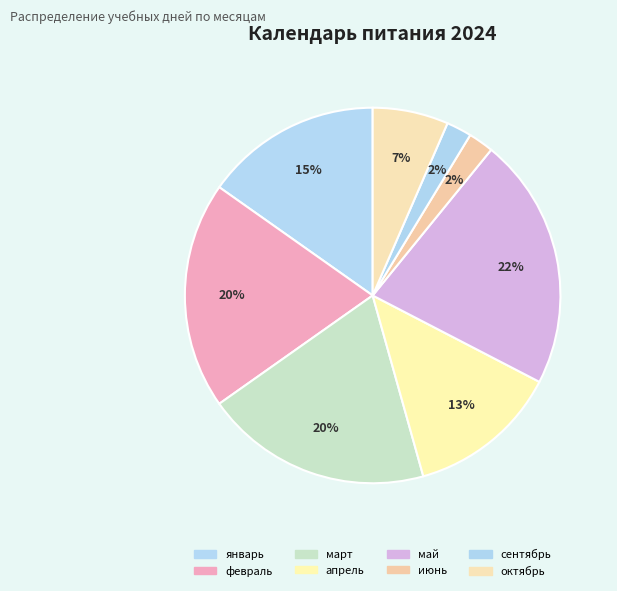

Count the number of slices in the pie.

8